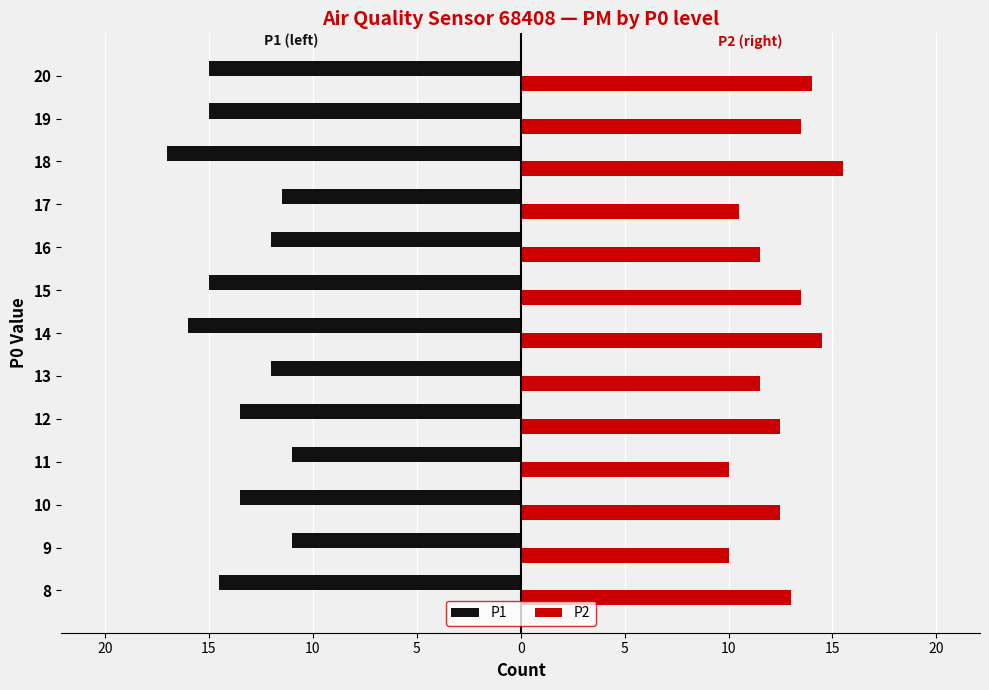

How many distinct data groups are displayed?

2